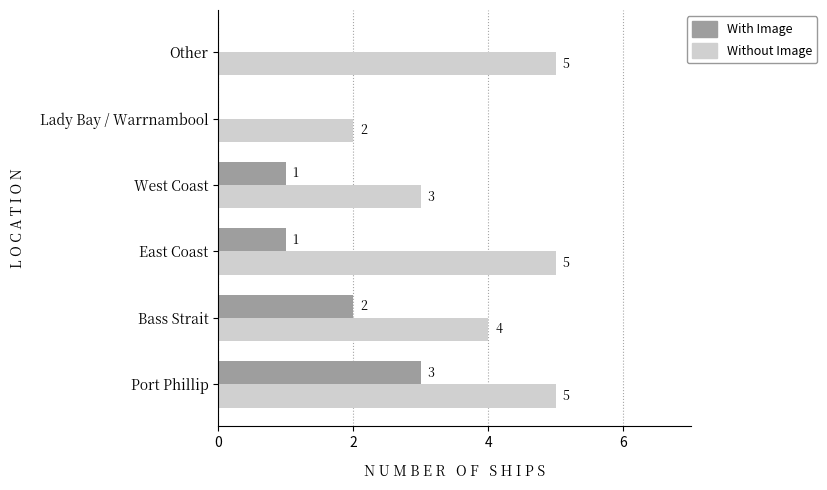

Is it true that Without Image equals 5 at Other?

True